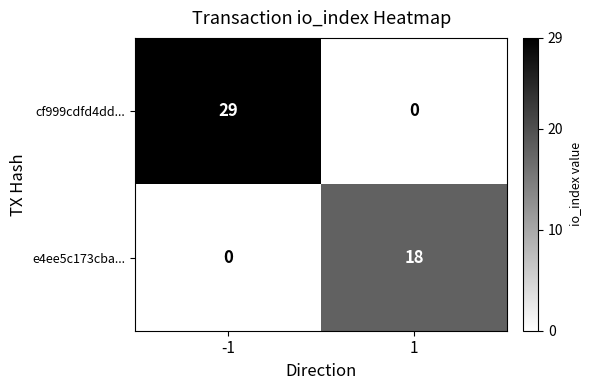

Reading left to right, list all the values displayed in this chart.

cf999cdfd4dd...: -1=29	1=0
e4ee5c173cba...: -1=0	1=18